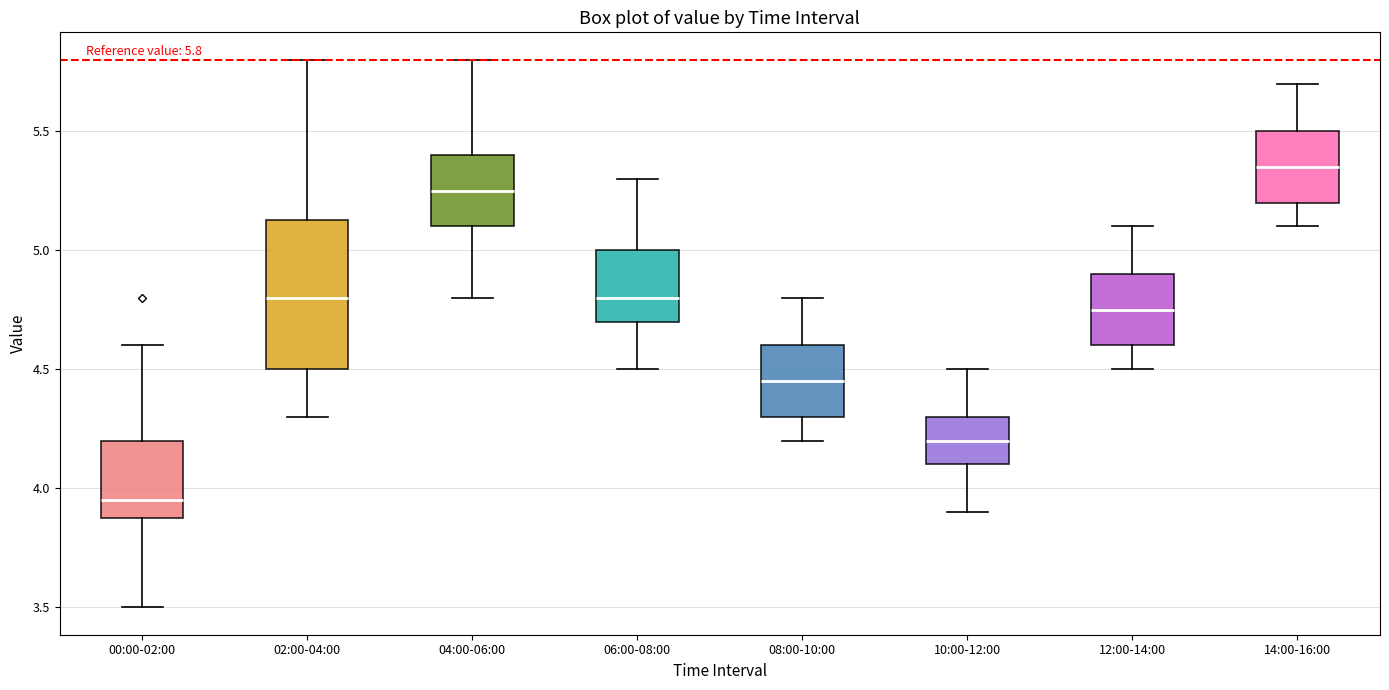

Which box's median line is the highest?

14:00-16:00